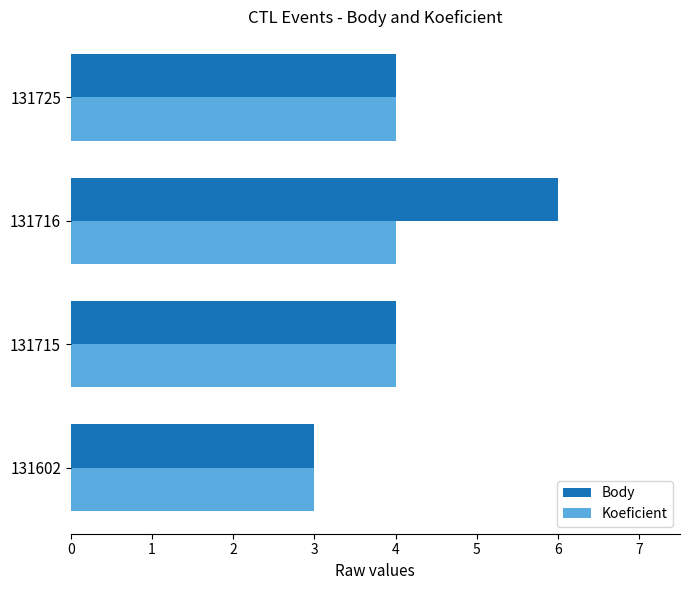

Which series has the widest spread of values?

Body